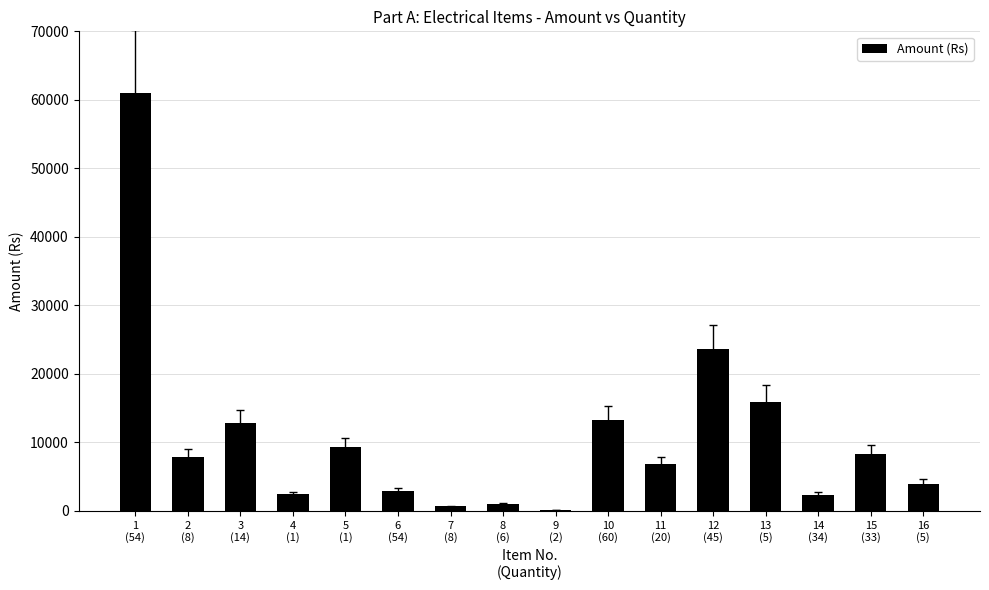

What is the sum of all values?

172478